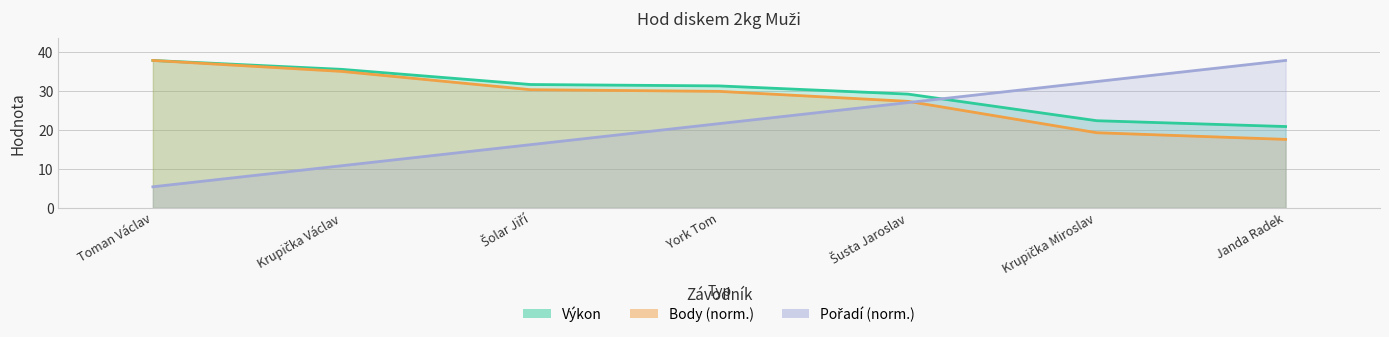

Reading left to right, list all the values displayed in this chart.

Výkon: Toman Václav=37.8	Krupička Václav=35.5	Šolar Jiří=31.6	York Tom=31.3	Šusta Jaroslav=29.2	Krupička Miroslav=22.4	Janda Radek=20.9
Body: Toman Václav=37.8	Krupička Václav=35.0	Šolar Jiří=30.3	York Tom=29.9	Šusta Jaroslav=27.3	Krupička Miroslav=19.3	Janda Radek=17.6
Pořadí: Toman Václav=5.4	Krupička Václav=10.8	Šolar Jiří=16.2	York Tom=21.6	Šusta Jaroslav=27.0	Krupička Miroslav=32.4	Janda Radek=37.8